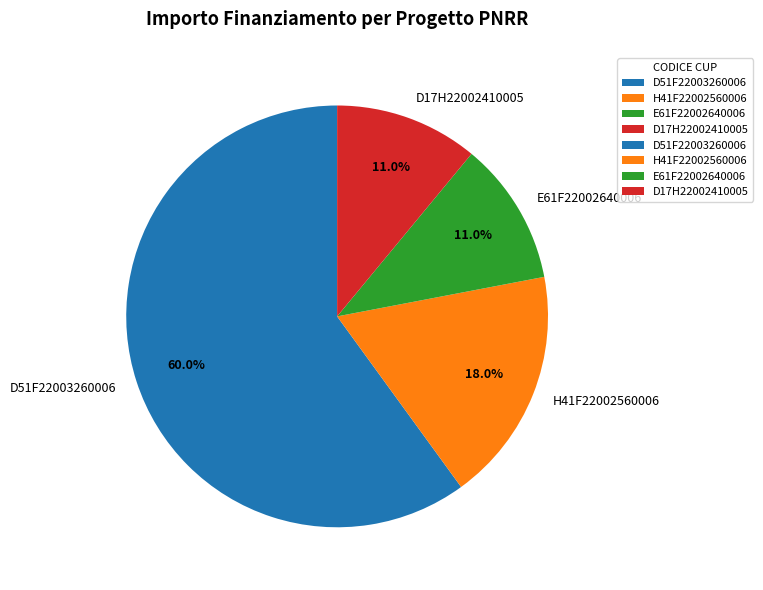

To the nearest percent, what portion does D51F22003260006 represent?

60%